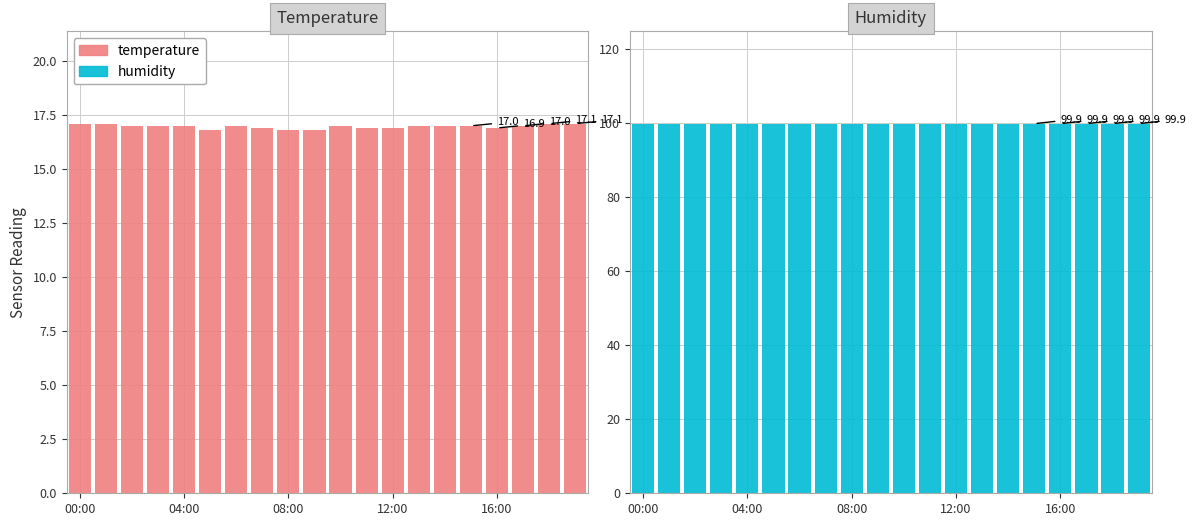

What is the average value of the temperature series?

17.0